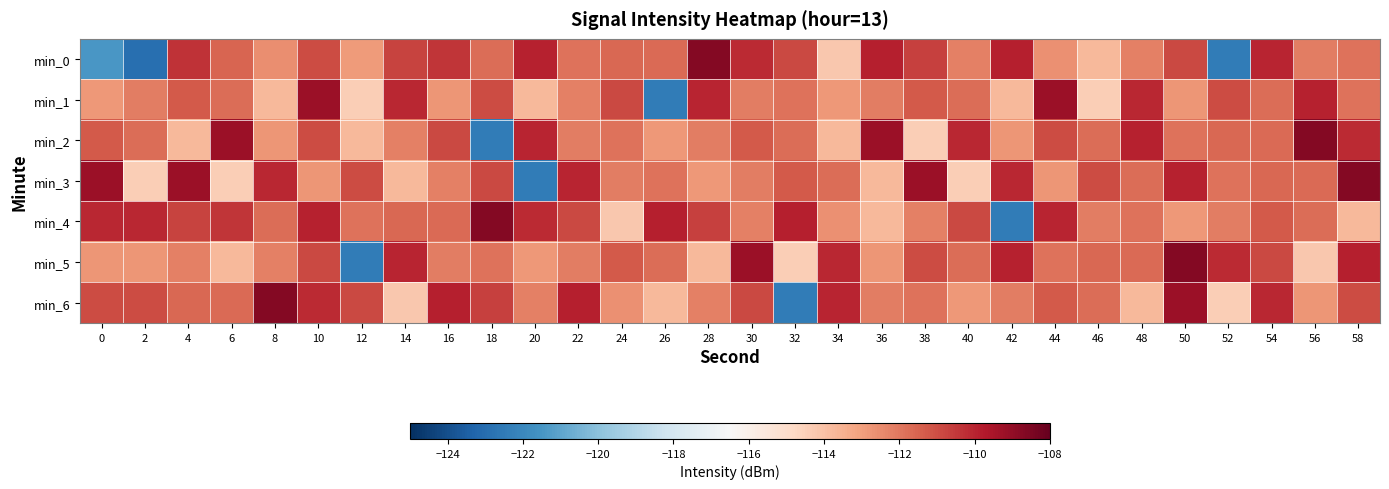

Reading right to left, list all the values displayed in this chart.

min_0: 58=-111.9	56=-112.2	54=-110.1	52=-122.5	50=-110.9	48=-112.2	46=-113.7	44=-112.6	42=-109.9	40=-112.2	38=-110.7	36=-109.9	34=-114.2	32=-110.9	30=-110.1	28=-108.7	26=-111.7	24=-111.6	22=-111.9	20=-109.9	18=-111.7	16=-110.4	14=-110.7	12=-112.9	10=-110.9	8=-112.6	6=-111.5	4=-110.4	2=-122.9	0=-121.5
min_1: 58=-111.9	56=-109.9	54=-111.7	52=-111.0	50=-112.7	48=-110.1	46=-114.4	44=-109.2	42=-113.7	40=-111.8	38=-111.3	36=-112.1	34=-112.8	32=-111.9	30=-112.2	28=-110.1	26=-122.5	24=-110.9	22=-112.2	20=-113.7	18=-111.0	16=-112.7	14=-110.1	12=-114.4	10=-109.2	8=-113.7	6=-111.8	4=-111.3	2=-112.1	0=-112.8
min_2: 58=-110.1	56=-108.7	54=-111.7	52=-111.6	50=-111.9	48=-109.9	46=-111.7	44=-111.0	42=-112.7	40=-110.1	38=-114.4	36=-109.2	34=-113.7	32=-111.8	30=-111.3	28=-112.1	26=-112.8	24=-111.9	22=-112.2	20=-110.1	18=-122.5	16=-110.9	14=-112.2	12=-113.7	10=-111.0	8=-112.7	6=-109.2	4=-113.7	2=-111.8	0=-111.3
min_3: 58=-108.7	56=-111.7	54=-111.6	52=-111.9	50=-109.9	48=-111.7	46=-111.0	44=-112.7	42=-110.1	40=-114.4	38=-109.2	36=-113.7	34=-111.8	32=-111.3	30=-112.1	28=-112.8	26=-111.9	24=-112.2	22=-110.1	20=-122.5	18=-110.9	16=-112.2	14=-113.7	12=-111.0	10=-112.7	8=-110.1	6=-114.4	4=-109.2	2=-114.4	0=-109.2
min_4: 58=-113.7	56=-111.8	54=-111.3	52=-112.1	50=-112.8	48=-111.9	46=-112.2	44=-110.1	42=-122.5	40=-110.9	38=-112.2	36=-113.7	34=-112.6	32=-109.9	30=-112.2	28=-110.7	26=-109.9	24=-114.2	22=-110.9	20=-110.1	18=-108.7	16=-111.7	14=-111.6	12=-111.9	10=-109.9	8=-111.7	6=-110.4	4=-110.7	2=-110.1	0=-110.1
min_5: 58=-109.9	56=-114.2	54=-110.9	52=-110.1	50=-108.7	48=-111.7	46=-111.6	44=-111.9	42=-109.9	40=-111.7	38=-111.0	36=-112.7	34=-110.1	32=-114.4	30=-109.2	28=-113.7	26=-111.8	24=-111.3	22=-112.1	20=-112.8	18=-111.9	16=-112.2	14=-110.1	12=-122.5	10=-110.9	8=-112.2	6=-113.7	4=-112.2	2=-112.7	0=-112.7
min_6: 58=-111.0	56=-112.7	54=-110.1	52=-114.4	50=-109.2	48=-113.7	46=-111.8	44=-111.3	42=-112.1	40=-112.8	38=-111.9	36=-112.2	34=-110.1	32=-122.5	30=-110.9	28=-112.2	26=-113.7	24=-112.6	22=-109.9	20=-112.2	18=-110.7	16=-109.9	14=-114.2	12=-110.9	10=-110.1	8=-108.7	6=-111.7	4=-111.6	2=-111.0	0=-111.0